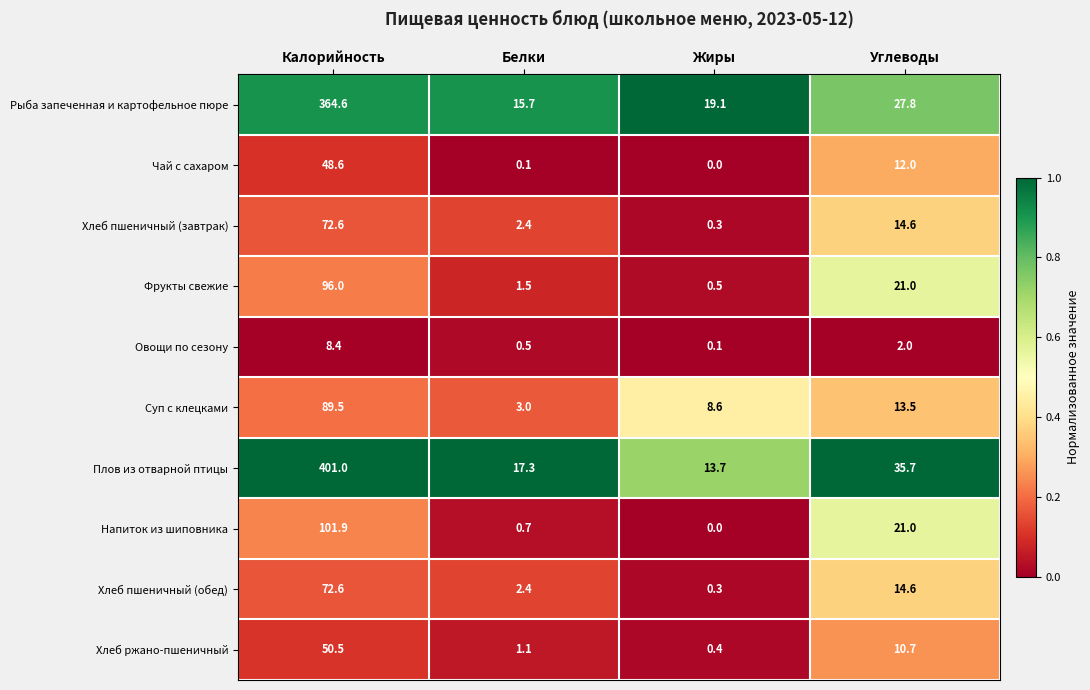

List the labels in order of Напиток из шиповника value, smallest first.

Жиры, Белки, Углеводы, Калорийность